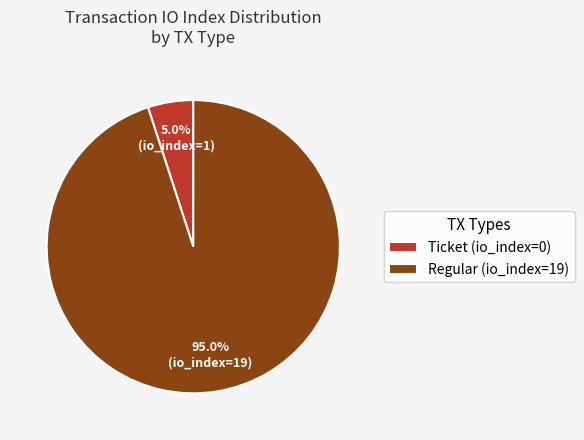

Which category accounts for the majority?

Regular (io_index=19)